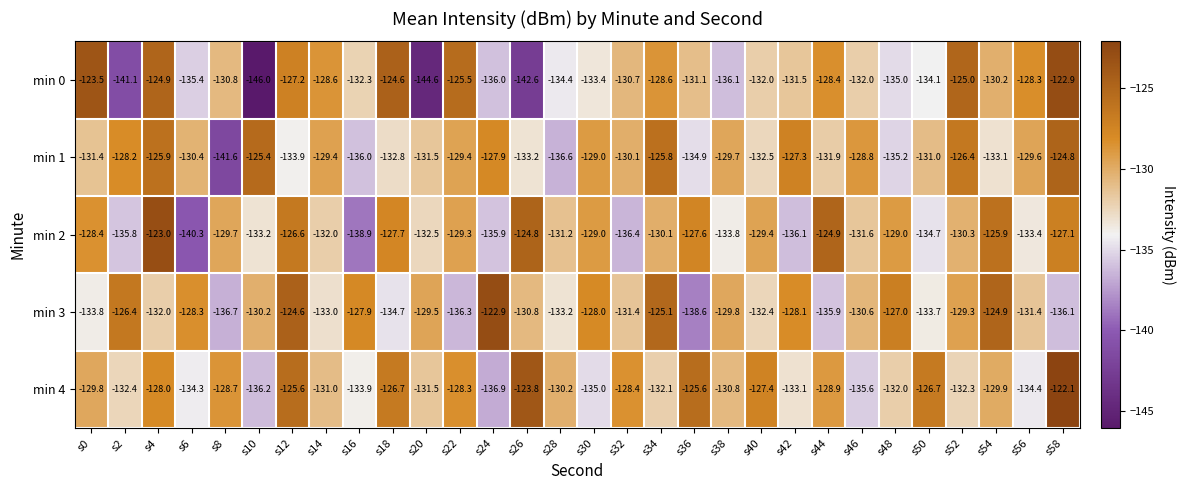

How many distinct data groups are displayed?

5